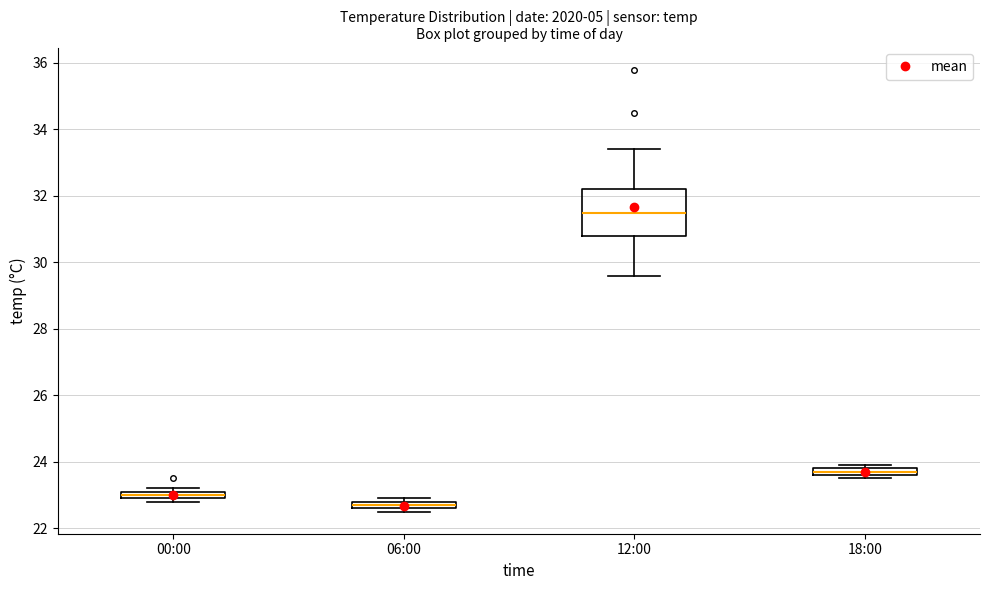

Where is the lower edge of the box for 18:00 on the y-axis? The values are not printed on the chart, so give them approximately, as read against the axis.

23.6